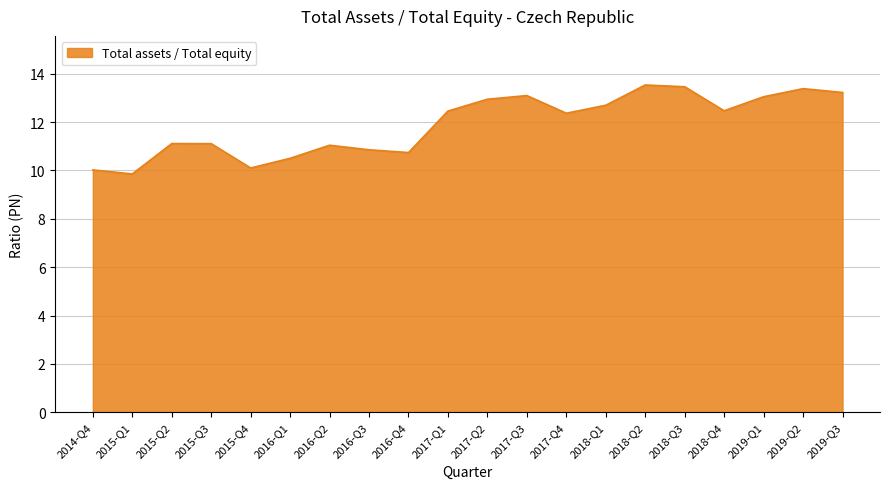

Which has a higher value, 2016-Q2 or 2017-Q1?

2017-Q1